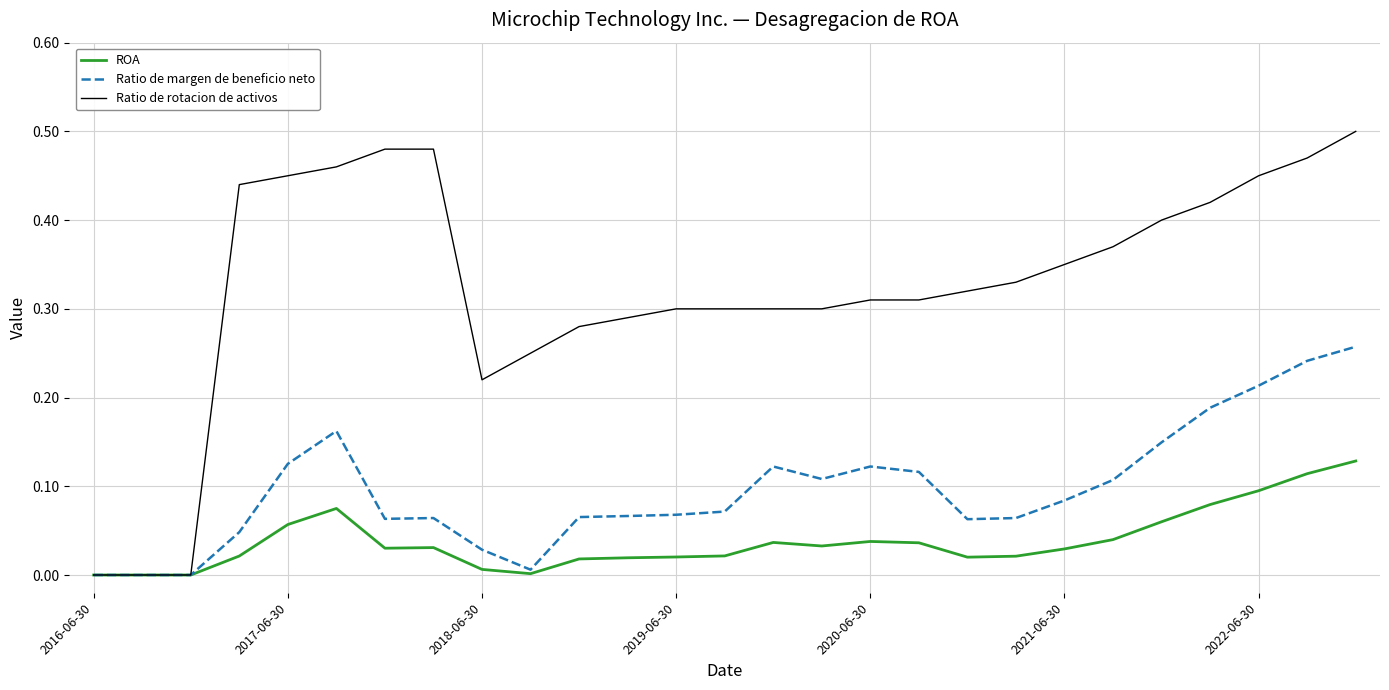

Which series has the widest spread of values?

Ratio de rotacion de activos